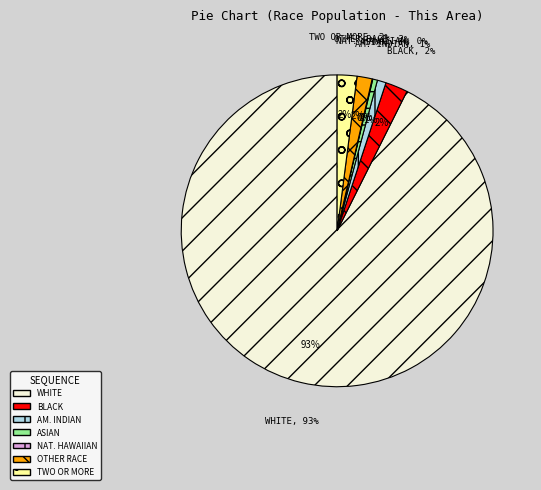

What percentage is NOT represented by Asian alone?

99.5%